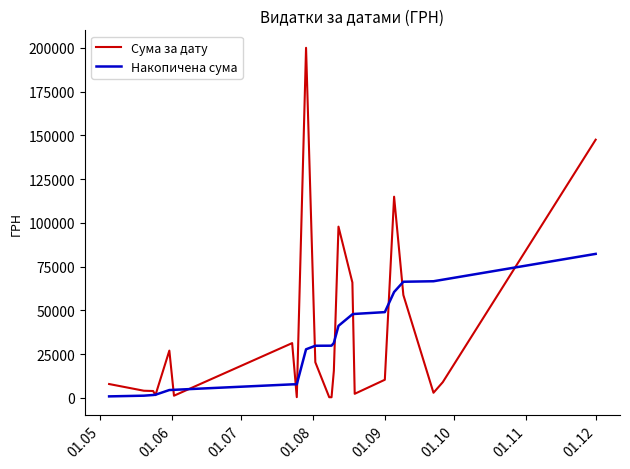

Rank the series by their maximum value, from lowest to highest.

Накопичена сума, Сума за дату